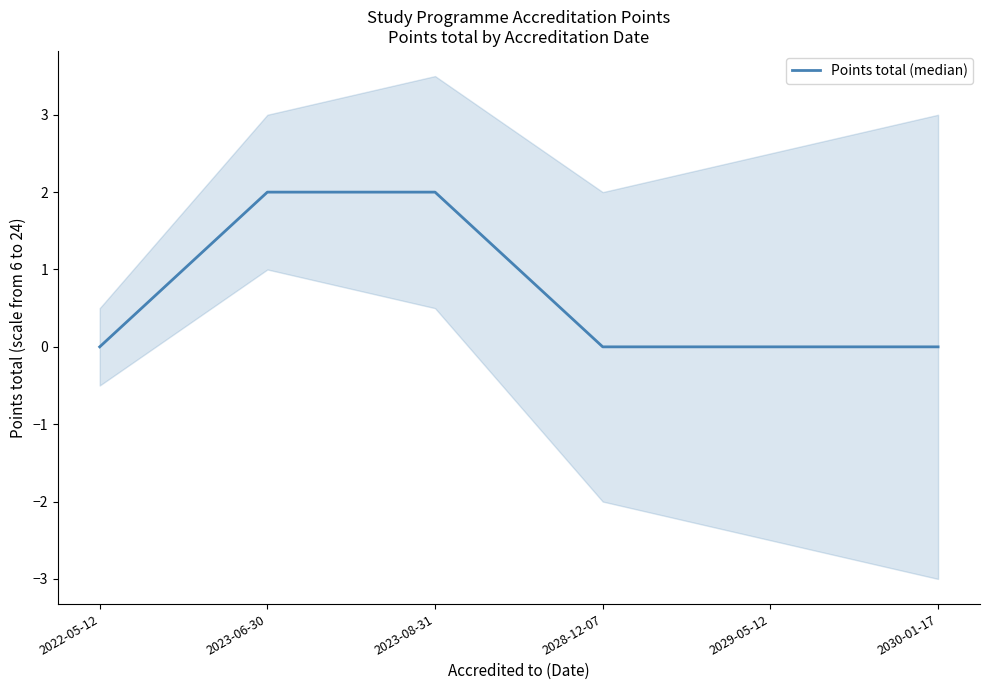

Count the number of values greater than 0.

2